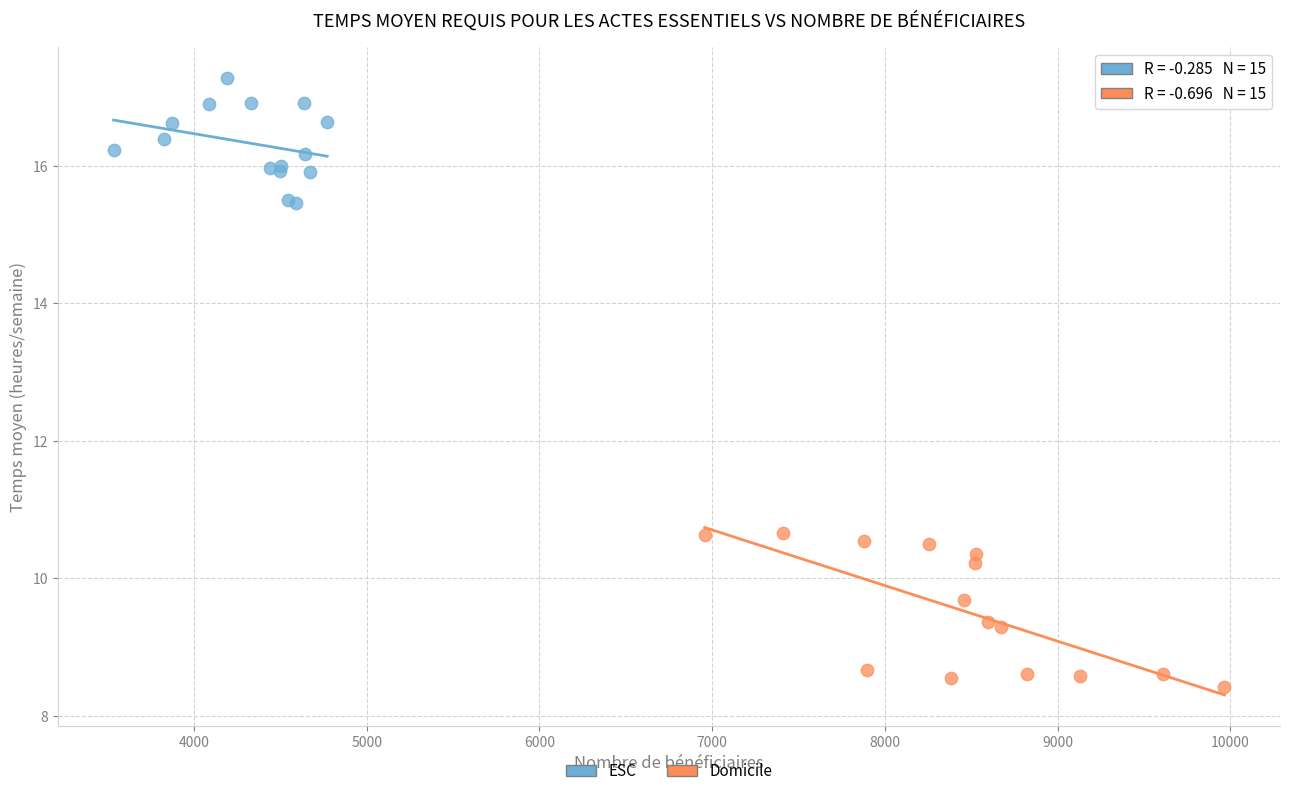

Which series reaches the minimum Y coordinate?

Domicile